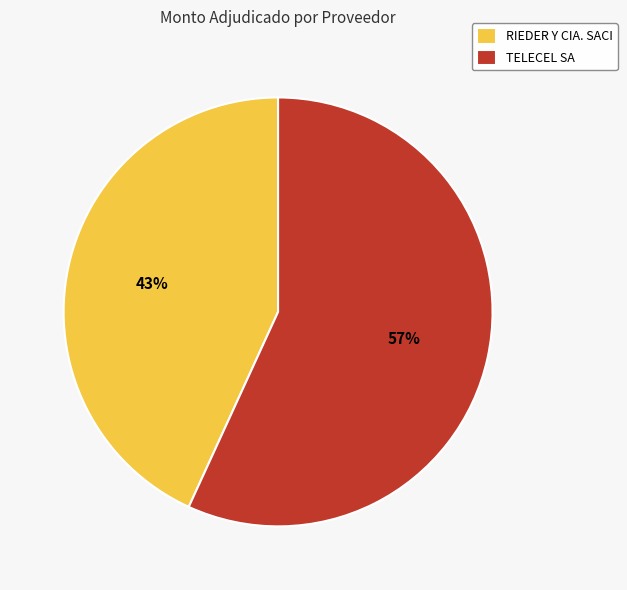

What is the ratio of the value at TELECEL SA to the value at RIEDER Y CIA. SACI?

1.3